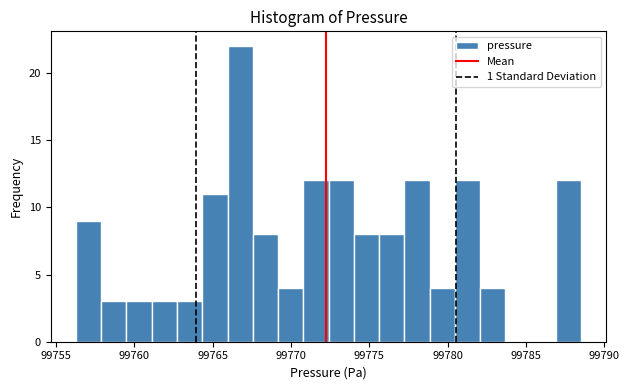

Around what value on the x-axis is the tallest bar? Give the approximate position of its centre, as read against the axis.

99767.0